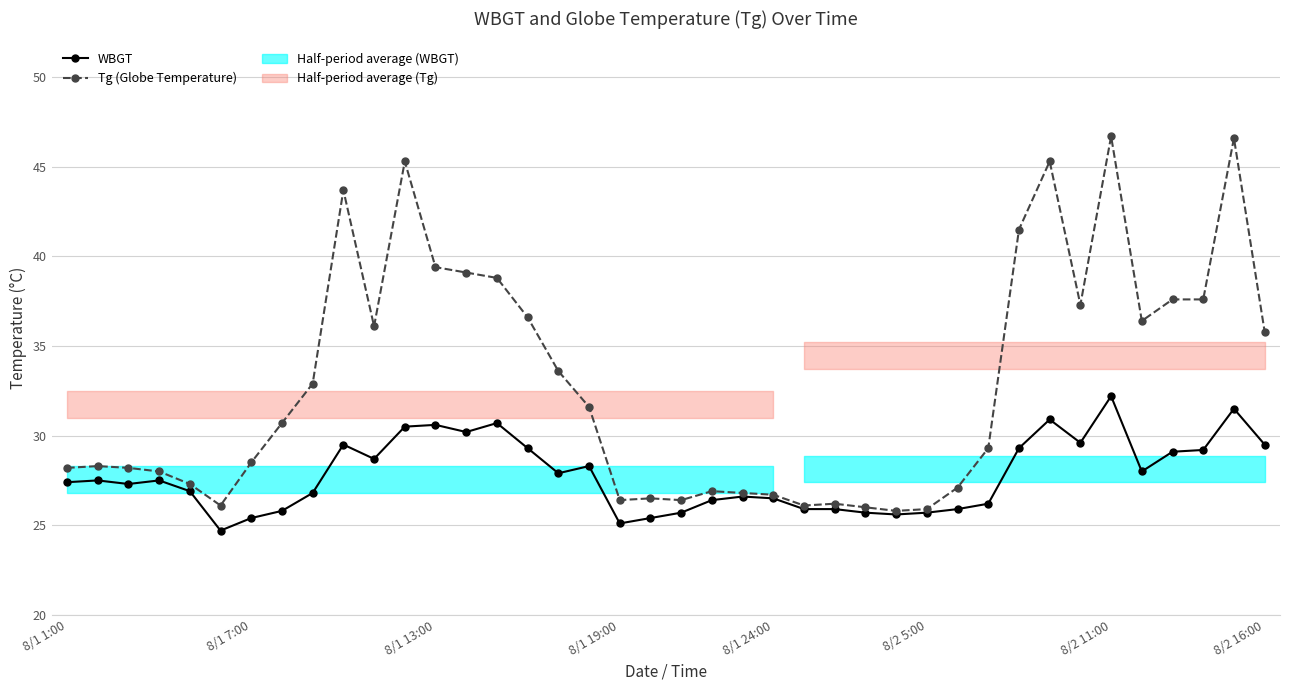

What is the average value of the WBGT series?

27.8